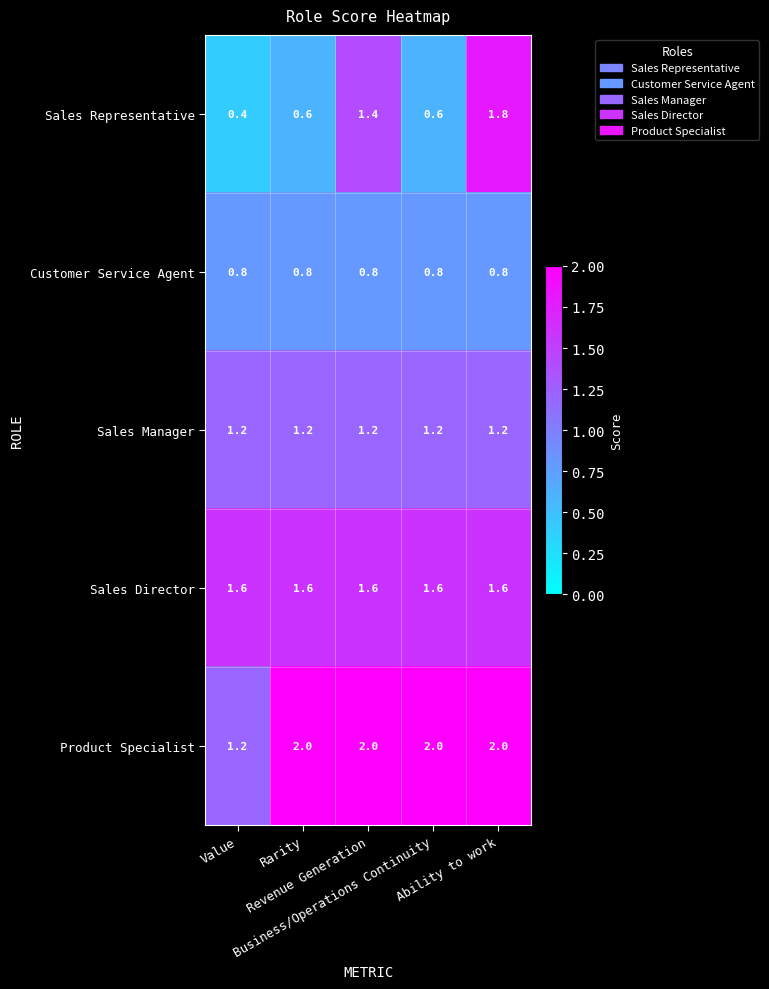

How many distinct data groups are displayed?

5